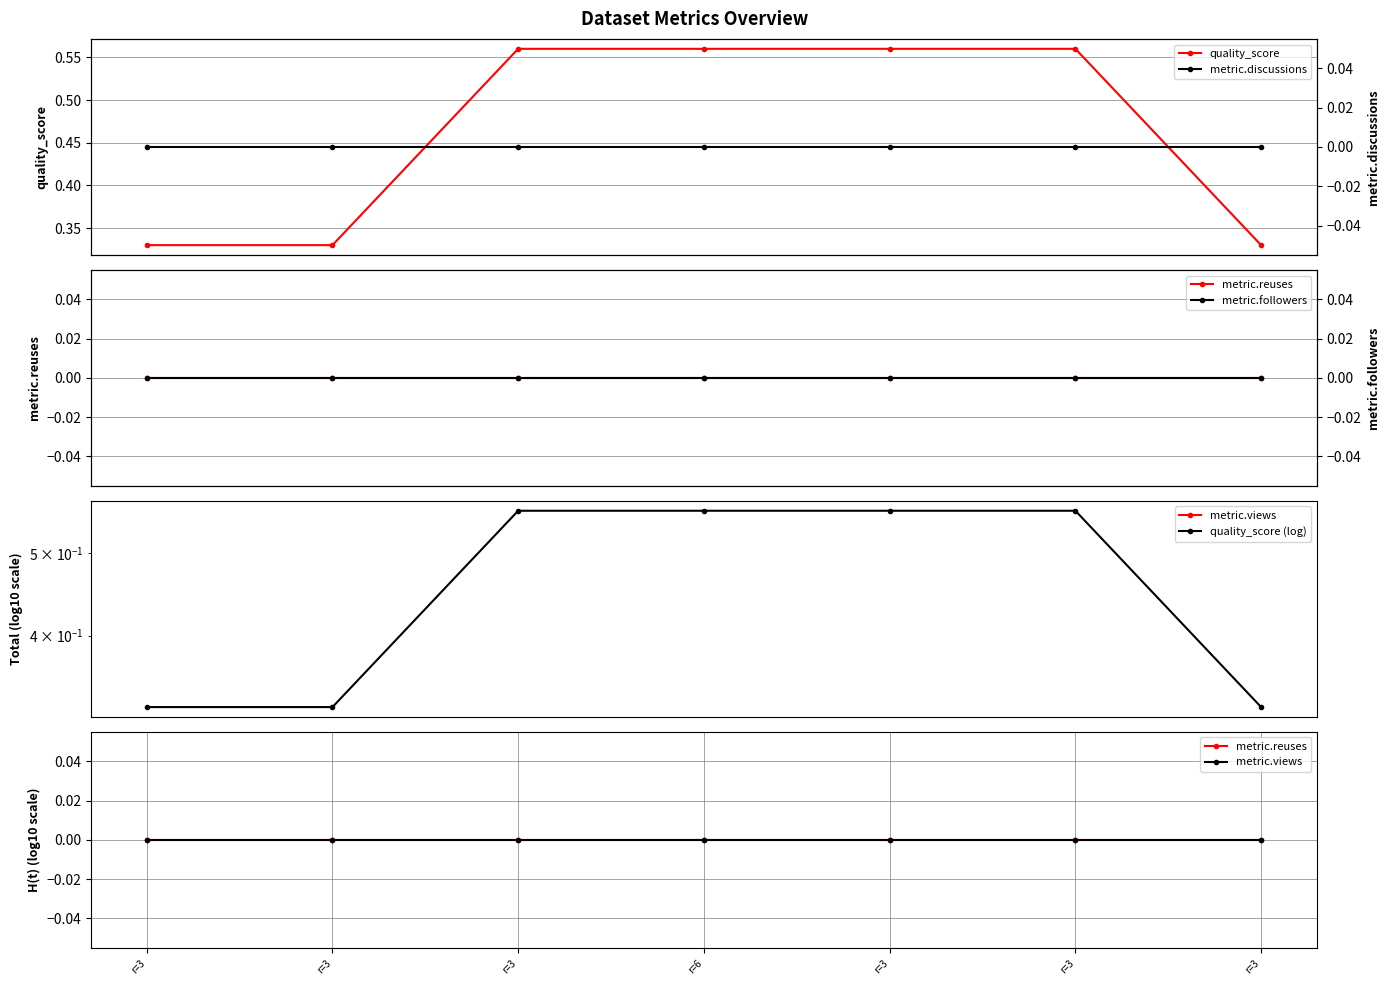

True or false: metric.views and metric.reuses cross at least once.

False